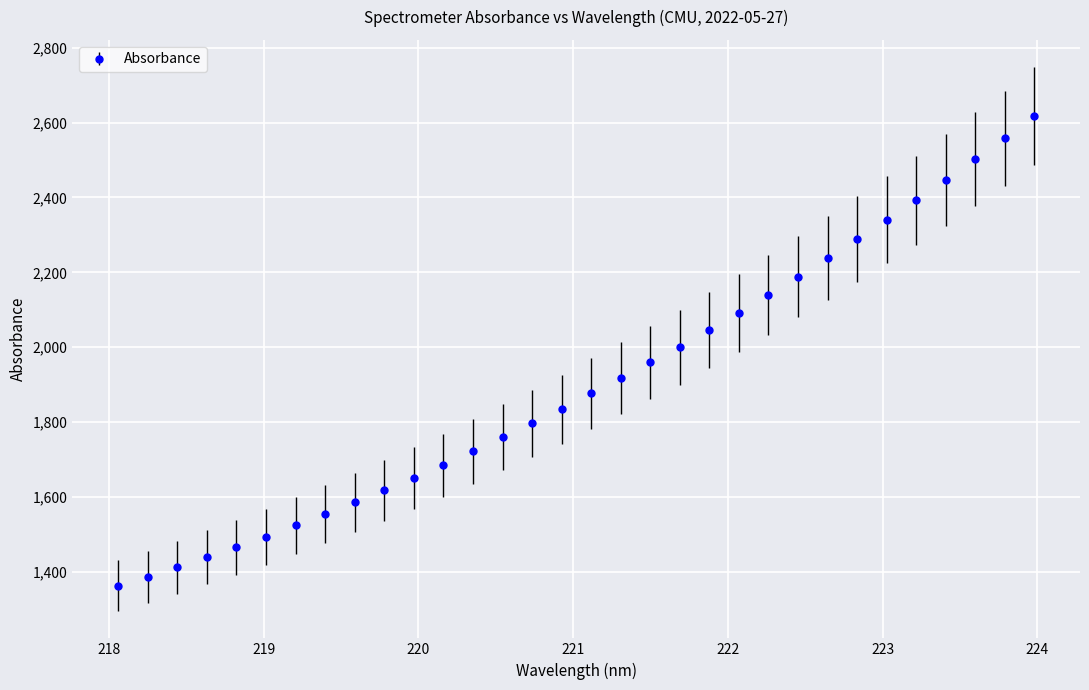

What is the value of the 11th point from the left?

1650.9